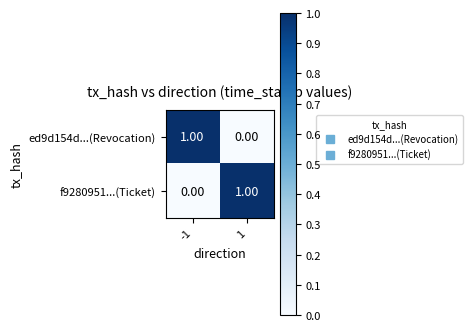

How many data points does each series have?

2